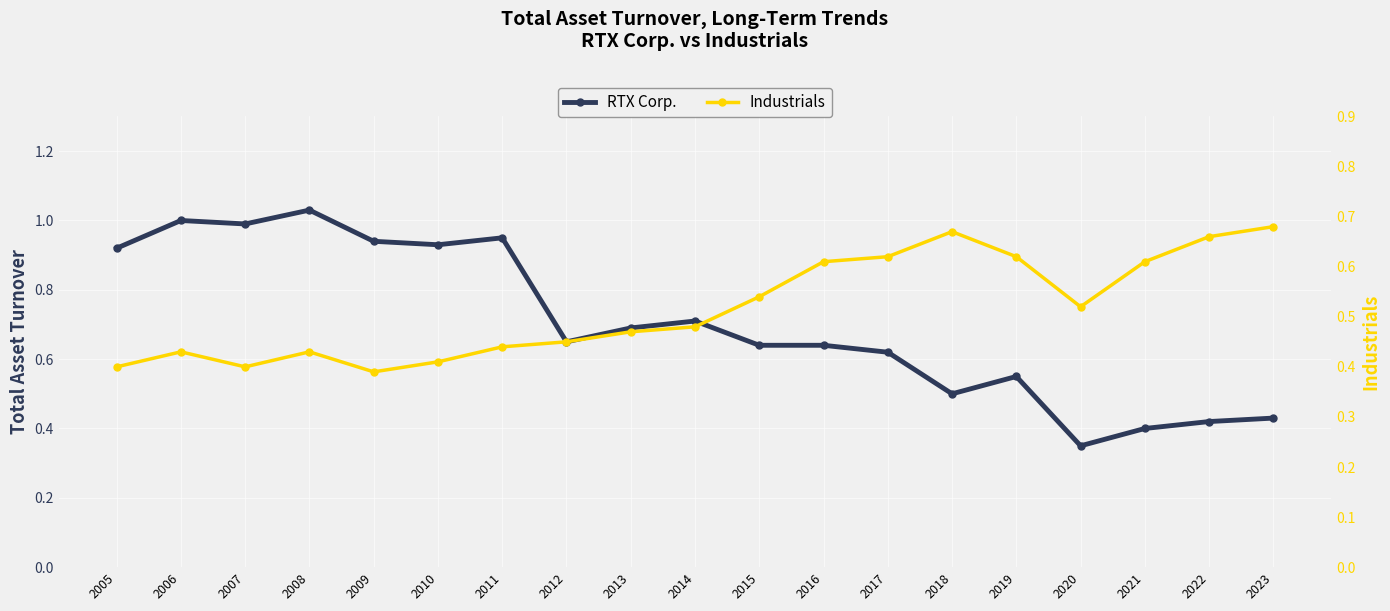

Which category has the highest value in the RTX Corp. series?

2008